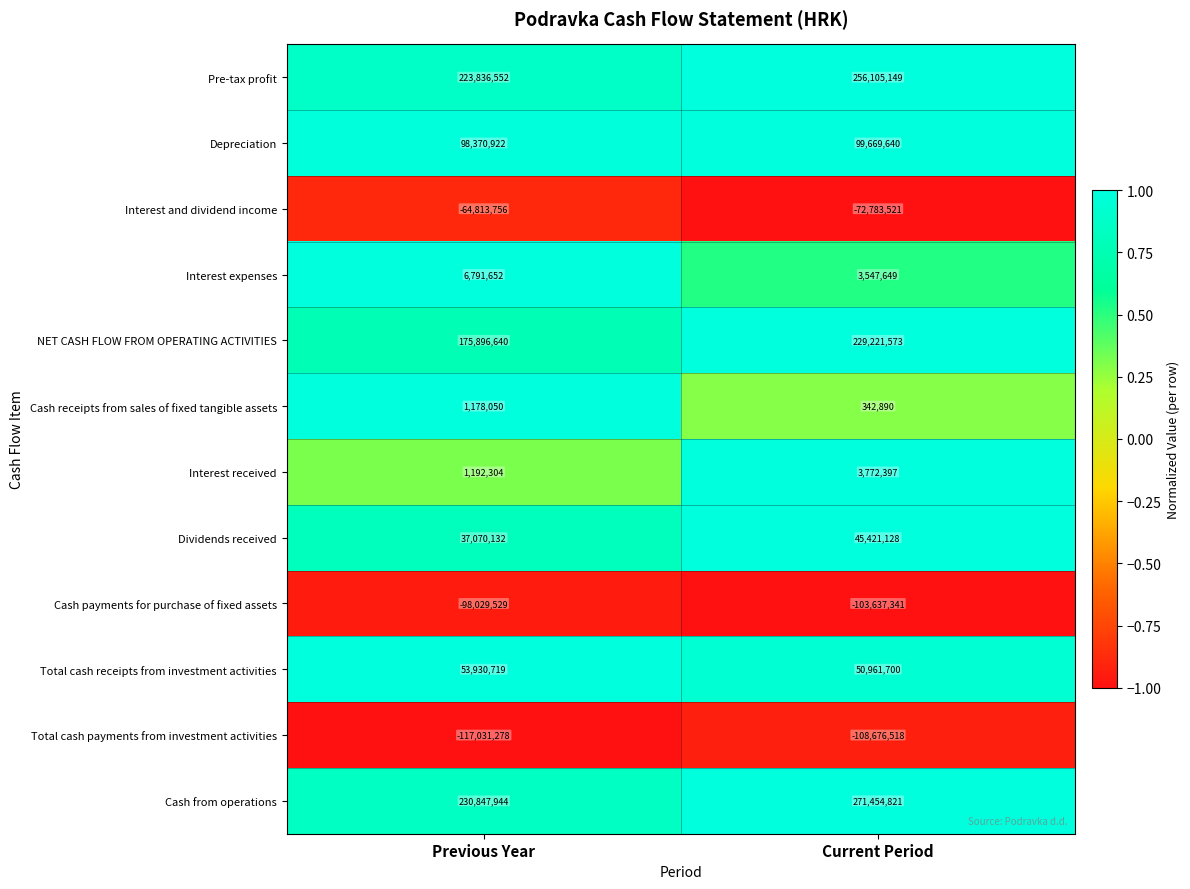

What is the difference between the Interest and dividend income values at Current Period and Previous Year?

7969765